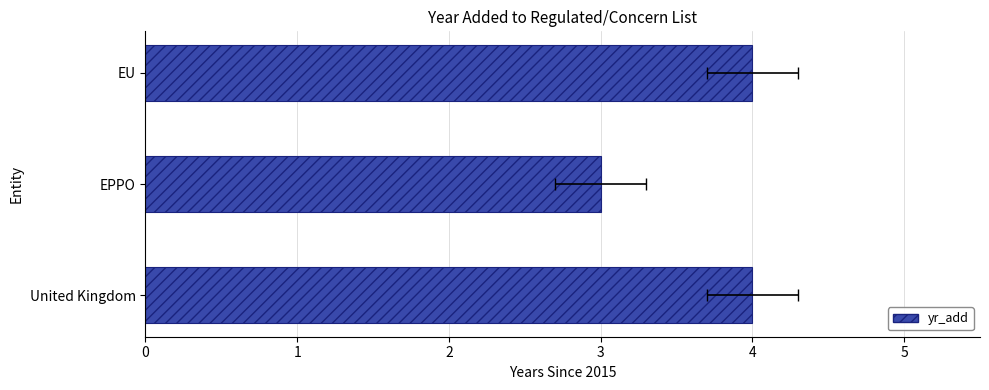

Reading left to right, what are all the values shown in this chart?

4	3	4